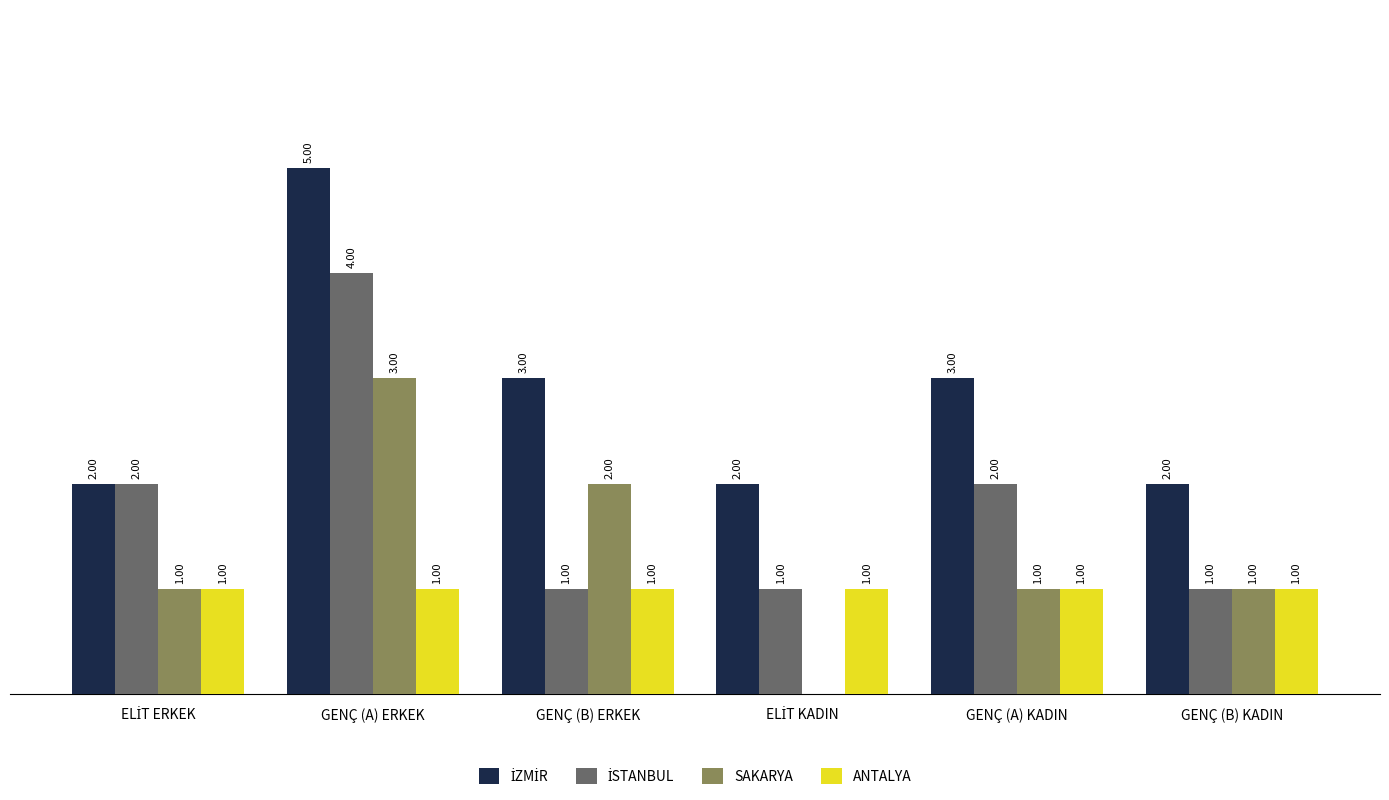

Which label corresponds to the largest value in the chart?

GENÇ (A) ERKEK